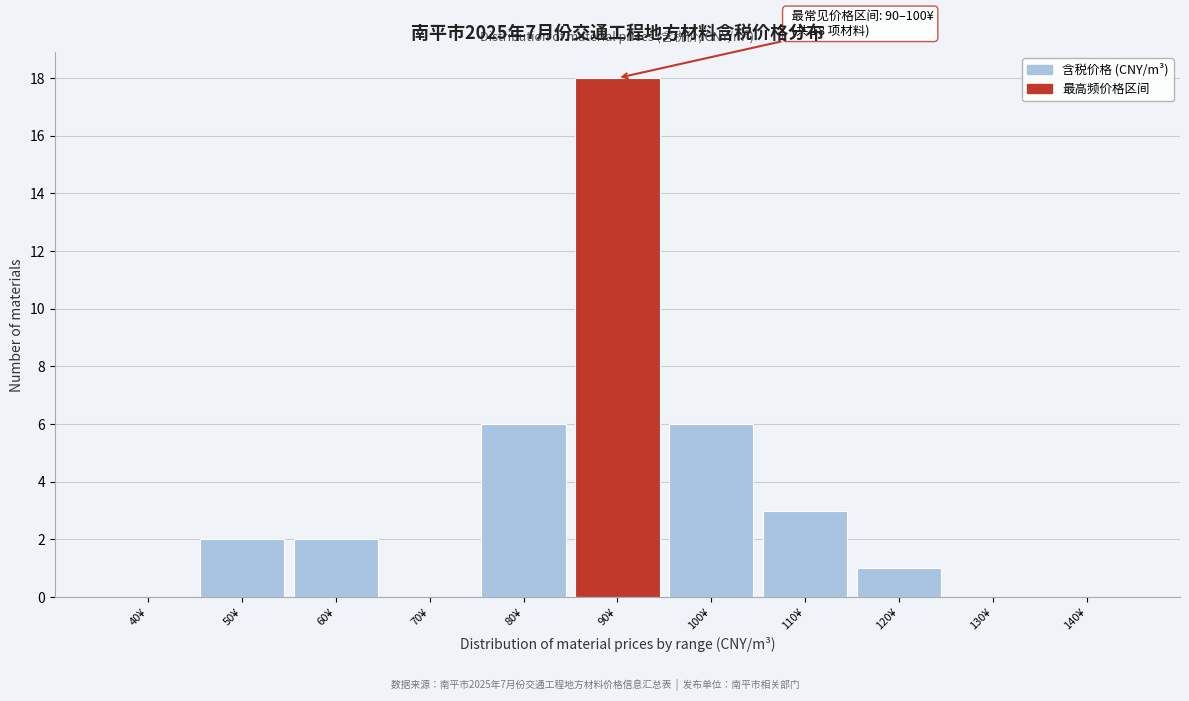

Reading left to right, extract all data points from this chart.

40¥=0	50¥=2	60¥=2	70¥=0	80¥=6	90¥=18	100¥=6	110¥=3	120¥=1	130¥=0	140¥=0